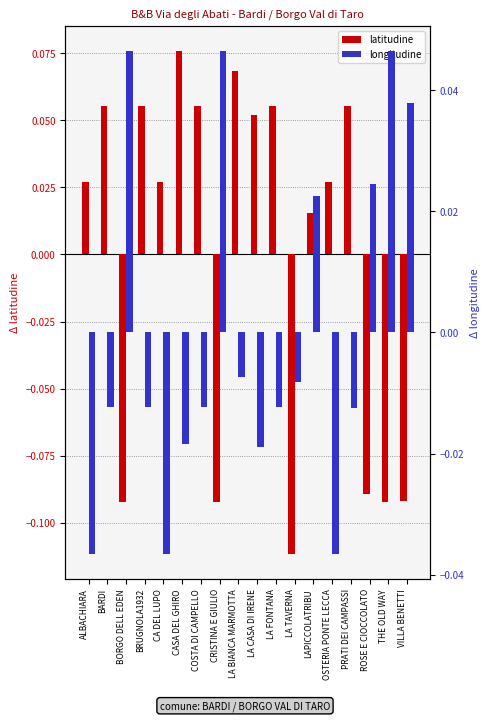

Where does the latitudine series first go above 0?

ALBACHIARA